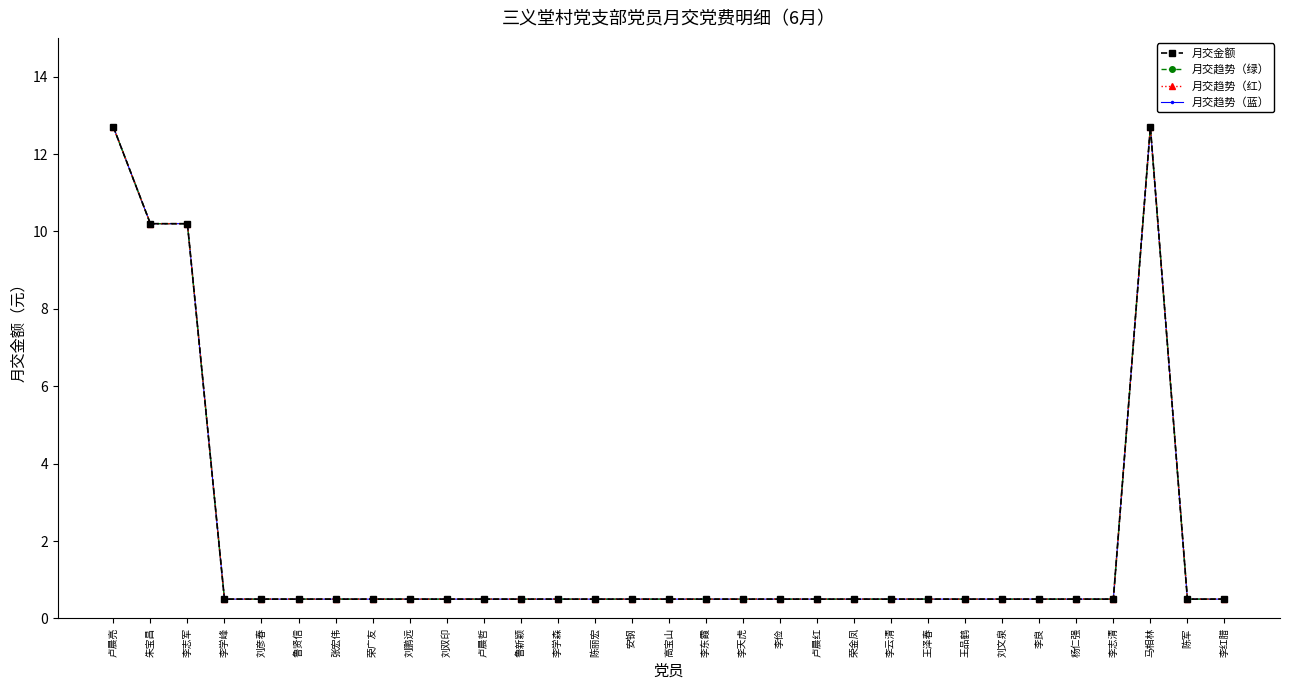

Reading left to right, list all the values displayed in this chart.

月交金额: 12.7	10.2	10.2	0.5	0.5	0.5	0.5	0.5	0.5	0.5	0.5	0.5	0.5	0.5	0.5	0.5	0.5	0.5	0.5	0.5	0.5	0.5	0.5	0.5	0.5	0.5	0.5	0.5	12.7	0.5	0.5
月交趋势（绿）: 12.7	10.2	10.2	0.5	0.5	0.5	0.5	0.5	0.5	0.5	0.5	0.5	0.5	0.5	0.5	0.5	0.5	0.5	0.5	0.5	0.5	0.5	0.5	0.5	0.5	0.5	0.5	0.5	12.7	0.5	0.5
月交趋势（红）: 12.7	10.2	10.2	0.5	0.5	0.5	0.5	0.5	0.5	0.5	0.5	0.5	0.5	0.5	0.5	0.5	0.5	0.5	0.5	0.5	0.5	0.5	0.5	0.5	0.5	0.5	0.5	0.5	12.7	0.5	0.5
月交趋势（蓝）: 12.7	10.2	10.2	0.5	0.5	0.5	0.5	0.5	0.5	0.5	0.5	0.5	0.5	0.5	0.5	0.5	0.5	0.5	0.5	0.5	0.5	0.5	0.5	0.5	0.5	0.5	0.5	0.5	12.7	0.5	0.5